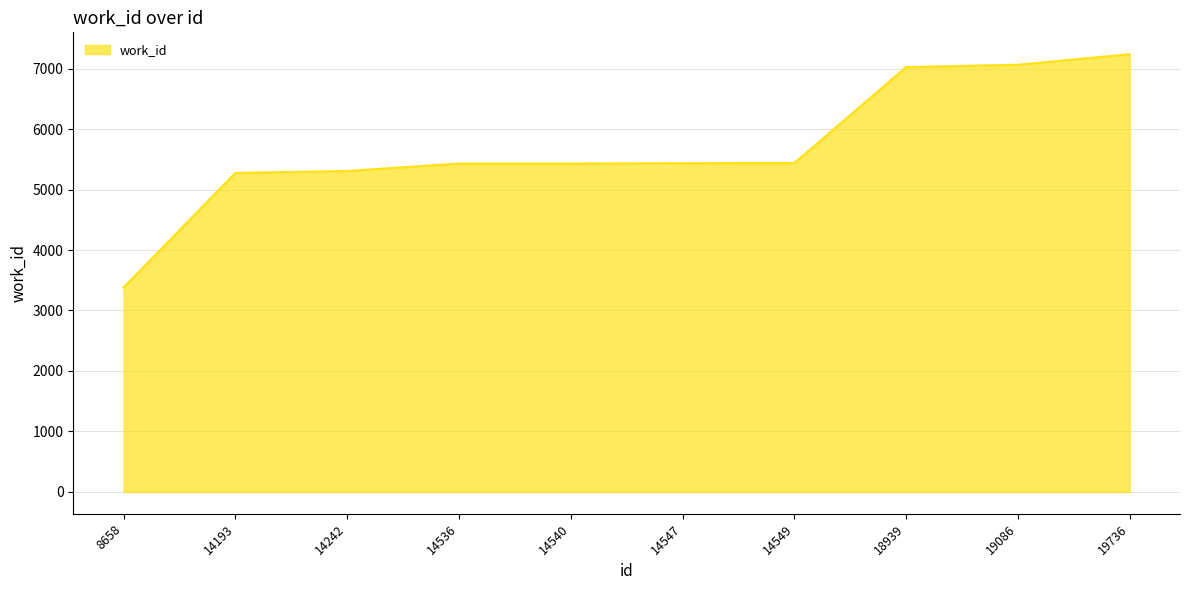

What is the smallest value displayed?

3380